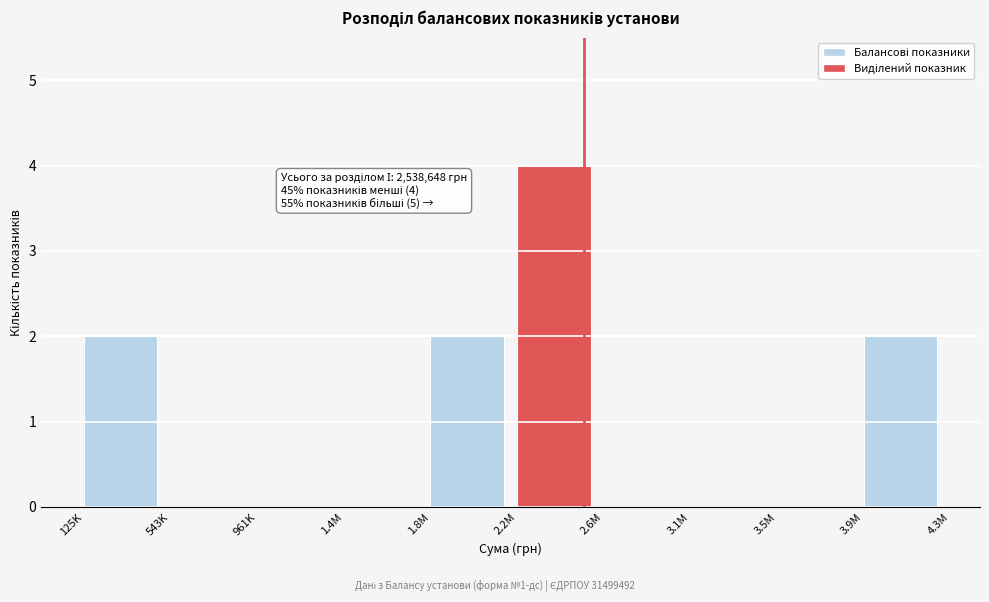

Reading left to right, what are all the values shown in this chart?

125K=2	543K=0	961K=0	1.4M=0	1.8M=2	2.2M=4	2.6M=0	3.1M=0	3.5M=0	3.9M=2